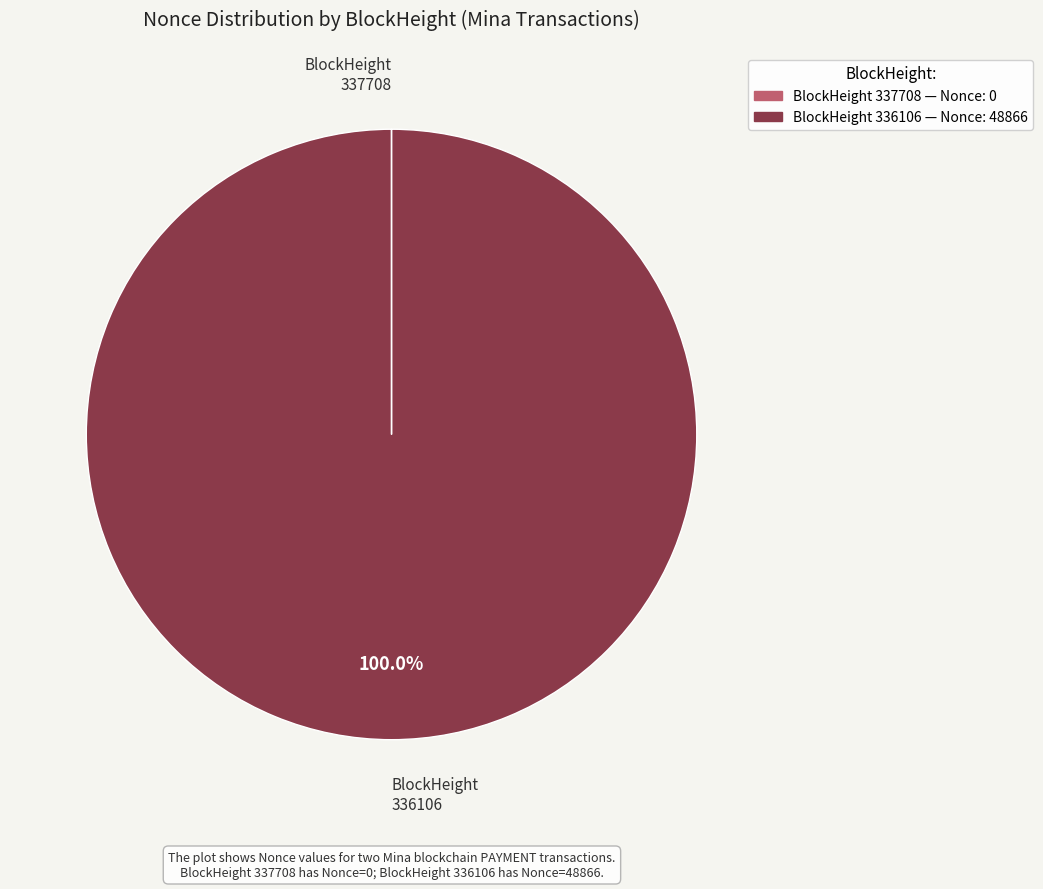

Does any single category account for the majority?

Yes